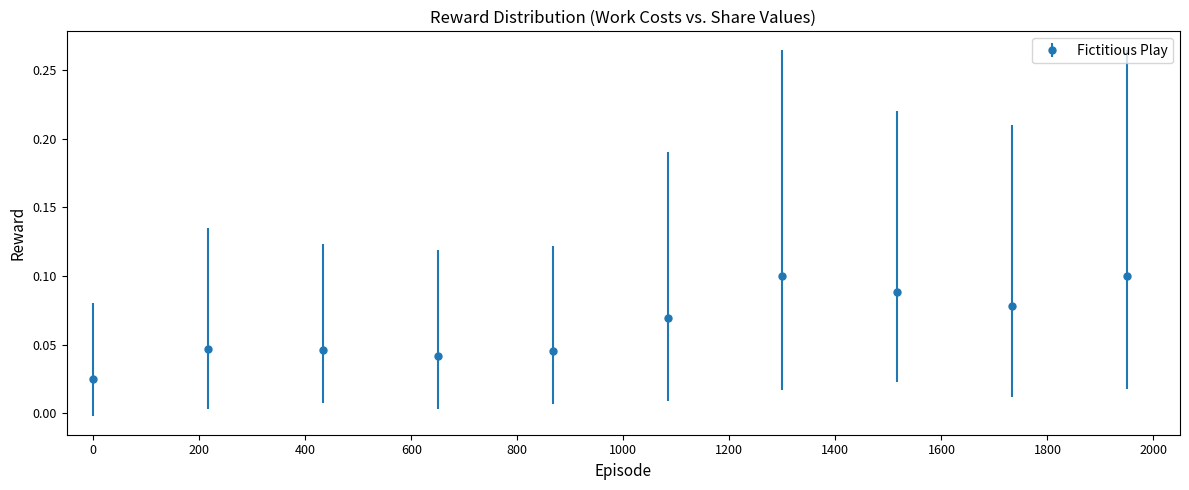

How many values are between 0 and 1?

10